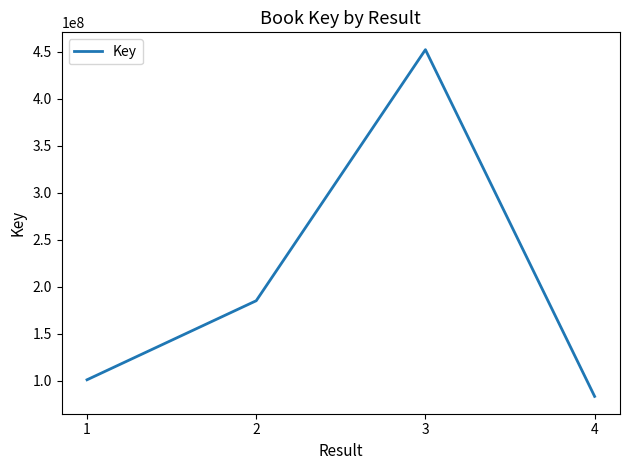

True or false: the data shows 185192275 at 2.

True